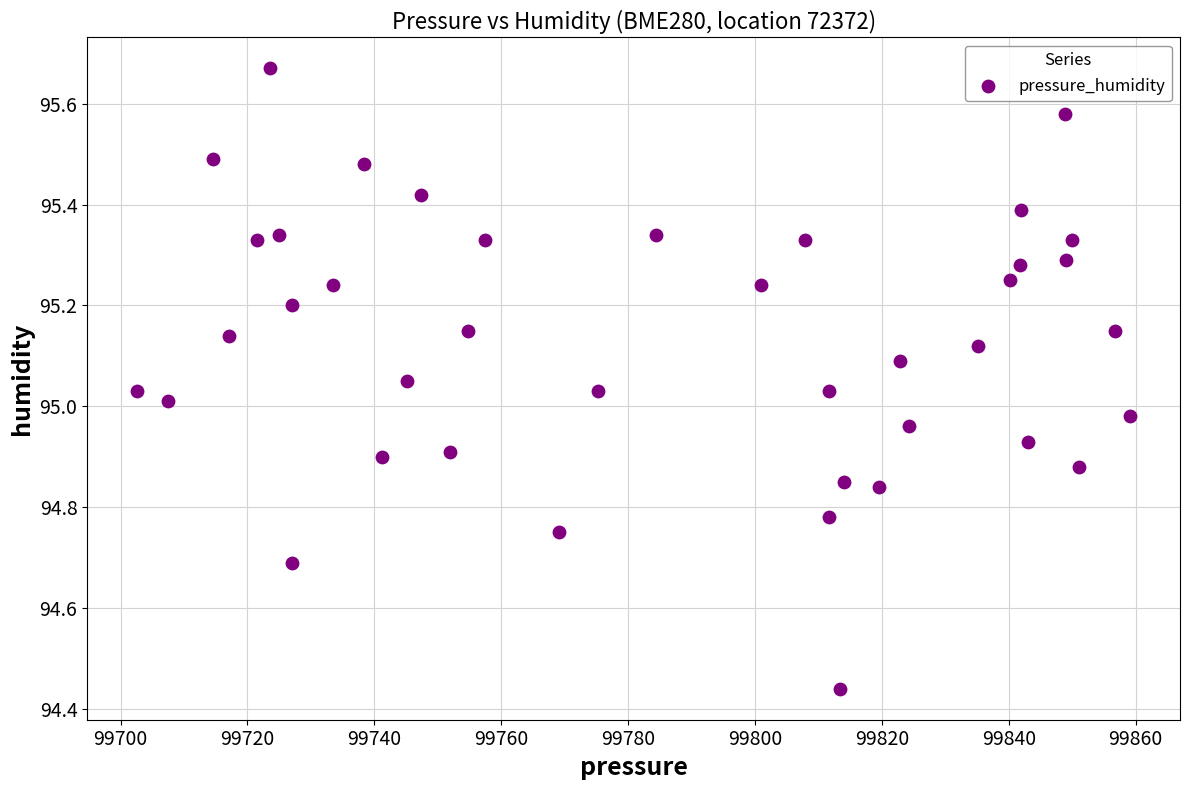

What is the range of Y values (max minus min)?

1.2